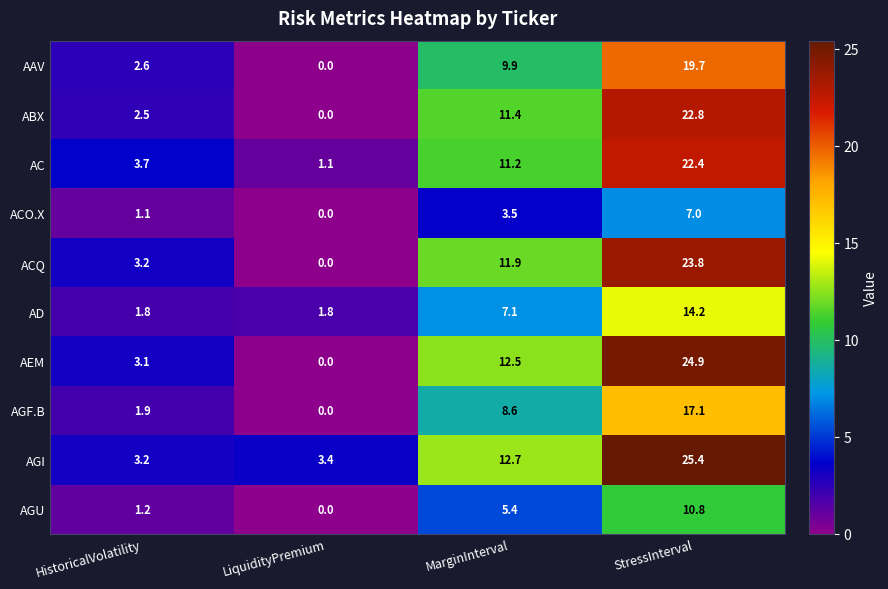

What is the average value of the AEM series?

10.1